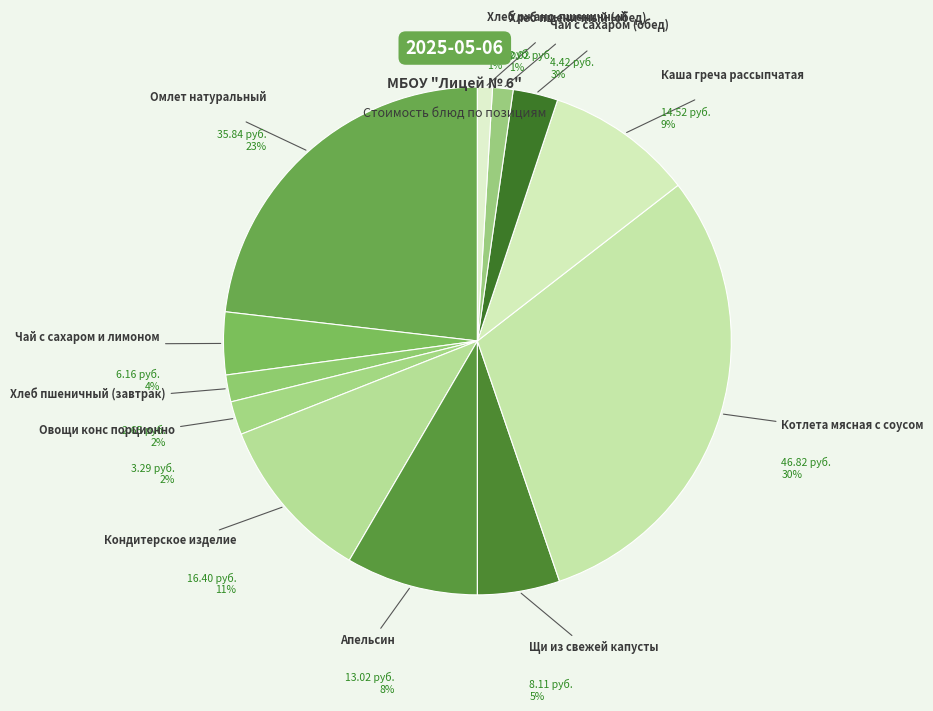

Combined, what portion of the pie is Овощи конс порционно and Каша греча рассыпчатая?

11.5%